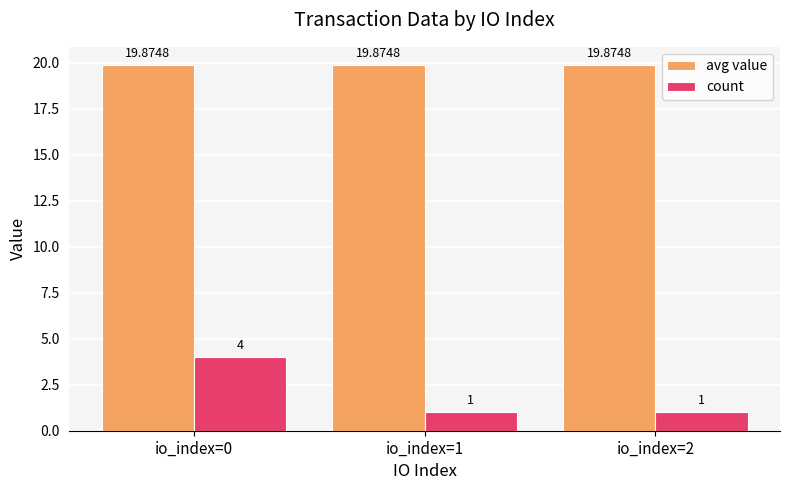

Does the chart contain any negative values?

No